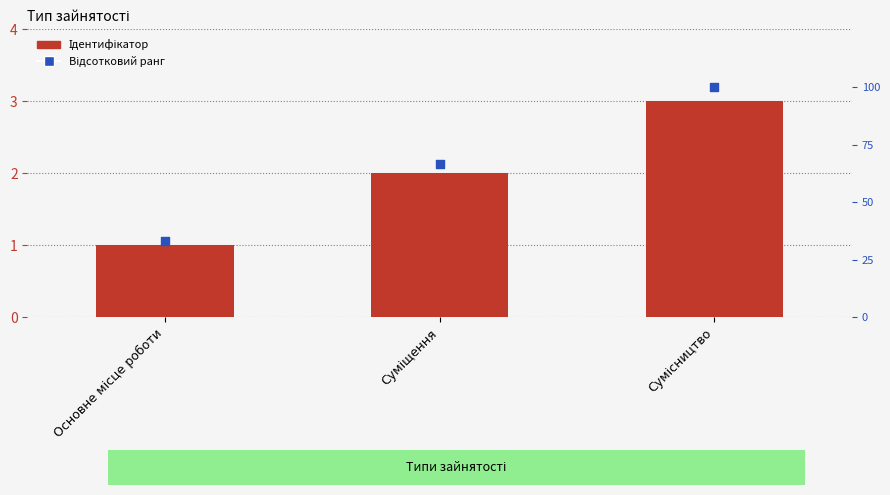

Which series has the widest spread of Y values?

Відсотковий ранг